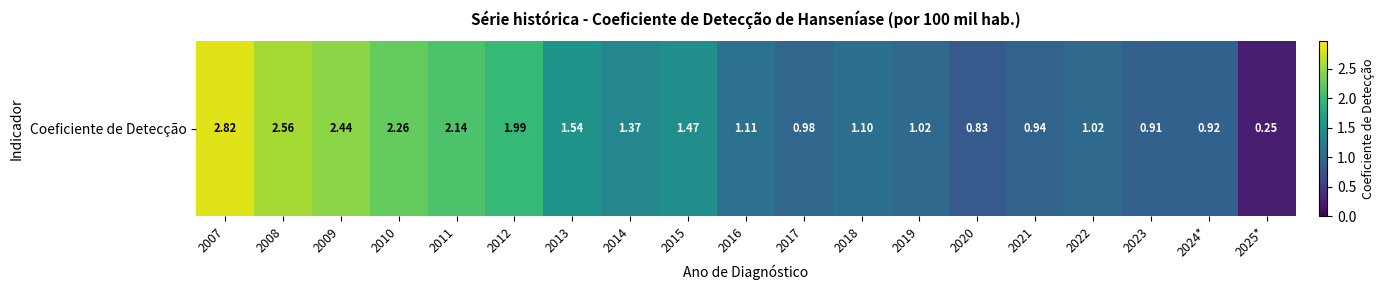

How many categories are shown in the chart?

19